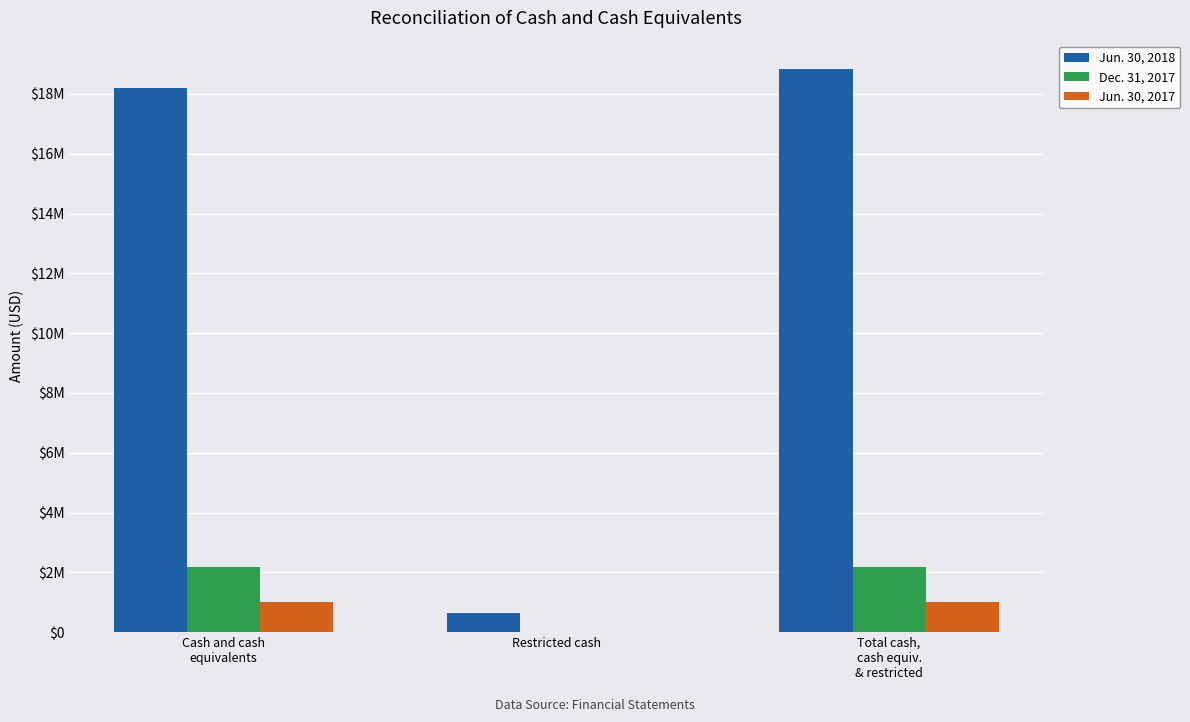

What are all the series names shown in the legend?

Jun. 30, 2018, Dec. 31, 2017, Jun. 30, 2017